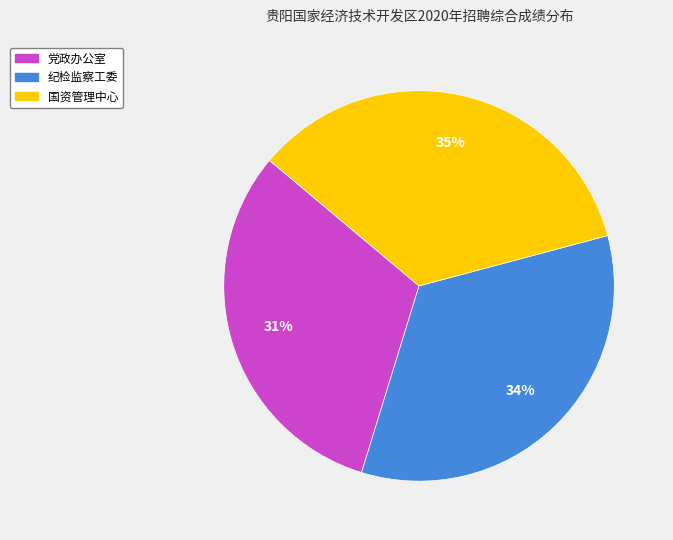

To the nearest percent, what is the difference between the 党政办公室 and 纪检监察工委 slice percentages?

3%